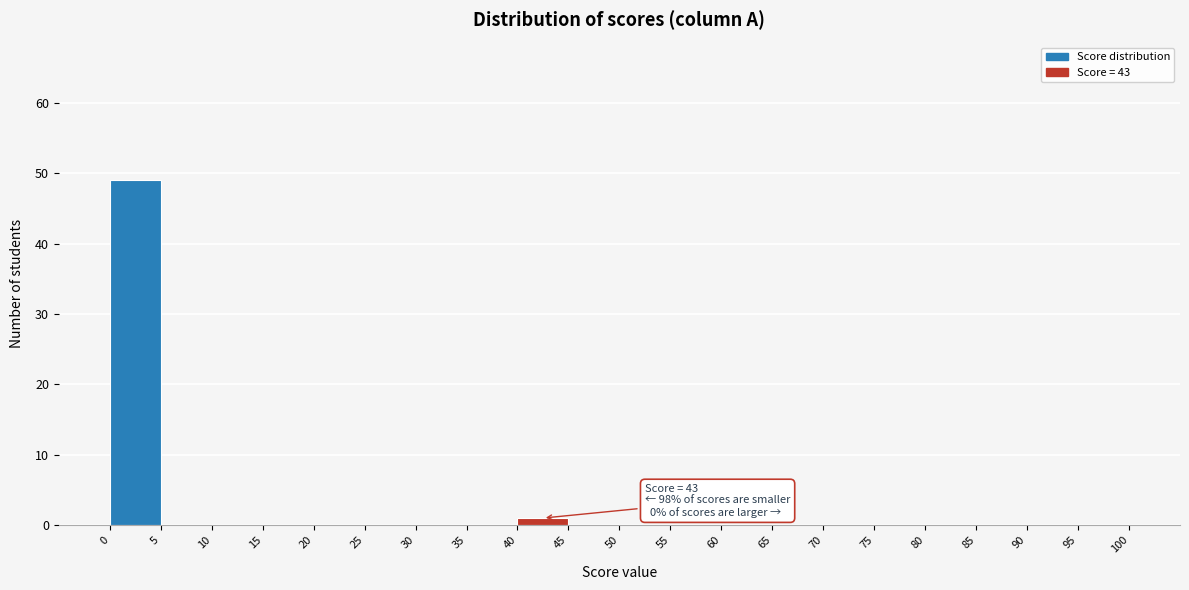

Which range on the x-axis has the tallest bar?

0 to 5